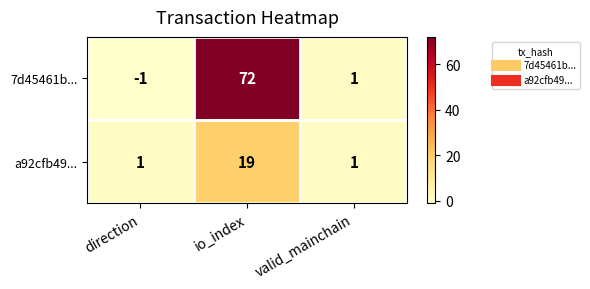

Between direction and io_index, which series saw the biggest shift?

7d45461b...